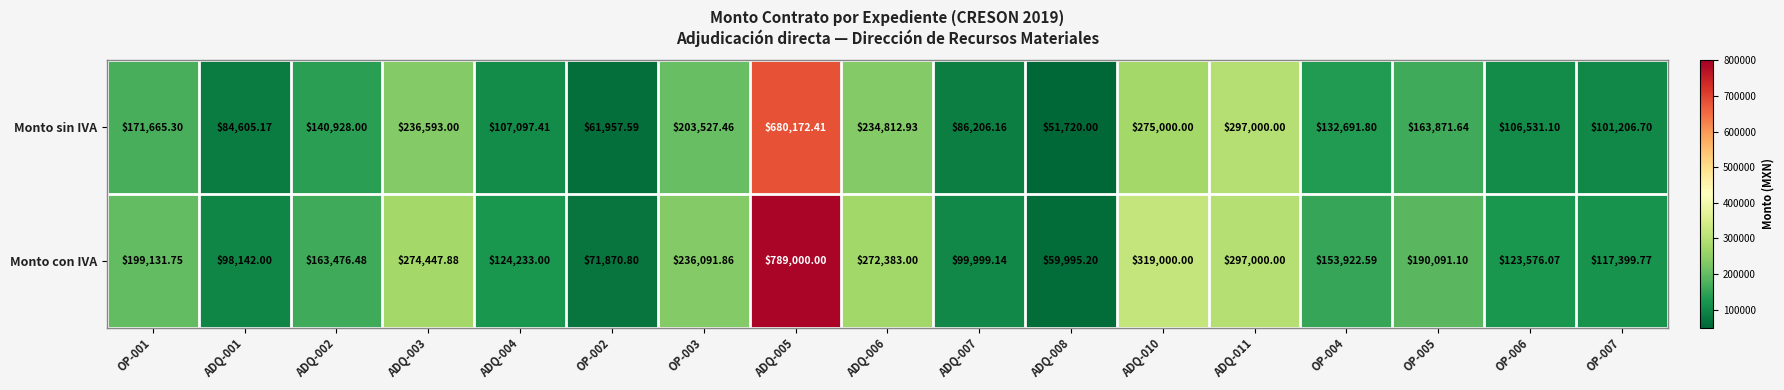

What is the spread (max minus min) of values at OP-006?

17045.0